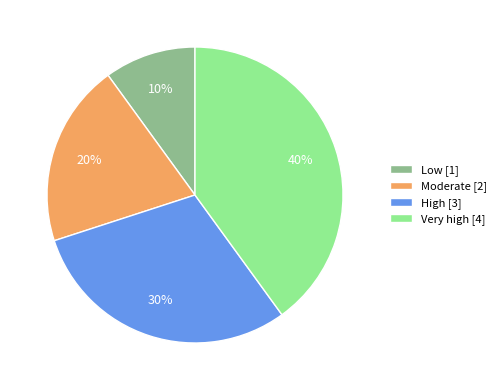

Which slice is the largest?

Very high